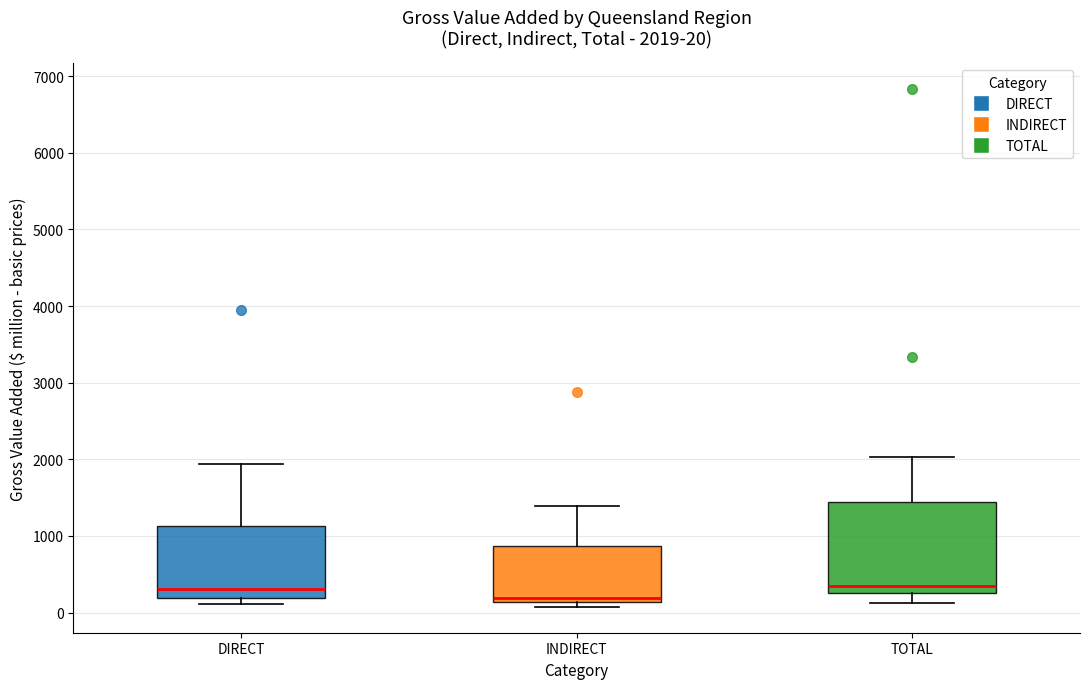

Comparing the boxes themselves (not the whiskers), which one is the tallest?

TOTAL